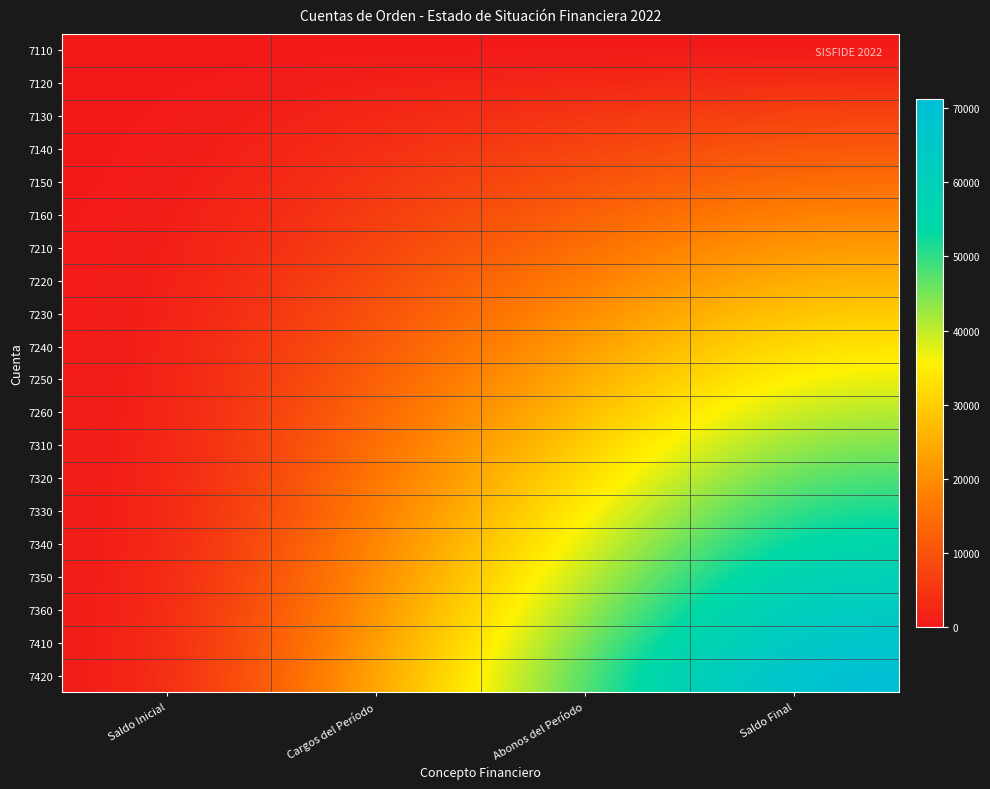

Reading right to left, list all the values displayed in this chart.

7110: Saldo Final=0.0	Abonos del Período=0.0	Cargos del Período=0.0	Saldo Inicial=0.0
7120: Saldo Final=3750.0	Abonos del Período=2500.0	Cargos del Período=1250.0	Saldo Inicial=0.0
7130: Saldo Final=7500.0	Abonos del Período=5000.0	Cargos del Período=2500.0	Saldo Inicial=0.0
7140: Saldo Final=11250.0	Abonos del Período=7500.0	Cargos del Período=3750.0	Saldo Inicial=0.0
7150: Saldo Final=15000.0	Abonos del Período=10000.0	Cargos del Período=5000.0	Saldo Inicial=0.0
7160: Saldo Final=18750.0	Abonos del Período=12500.0	Cargos del Período=6250.0	Saldo Inicial=0.0
7210: Saldo Final=22500.0	Abonos del Período=15000.0	Cargos del Período=7500.0	Saldo Inicial=0.0
7220: Saldo Final=26250.0	Abonos del Período=17500.0	Cargos del Período=8750.0	Saldo Inicial=0.0
7230: Saldo Final=30000.0	Abonos del Período=20000.0	Cargos del Período=10000.0	Saldo Inicial=0.0
7240: Saldo Final=33750.0	Abonos del Período=22500.0	Cargos del Período=11250.0	Saldo Inicial=0.0
7250: Saldo Final=37500.0	Abonos del Período=25000.0	Cargos del Período=12500.0	Saldo Inicial=0.0
7260: Saldo Final=41250.0	Abonos del Período=27500.0	Cargos del Período=13750.0	Saldo Inicial=0.0
7310: Saldo Final=45000.0	Abonos del Período=30000.0	Cargos del Período=15000.0	Saldo Inicial=0.0
7320: Saldo Final=48750.0	Abonos del Período=32500.0	Cargos del Período=16250.0	Saldo Inicial=0.0
7330: Saldo Final=52500.0	Abonos del Período=35000.0	Cargos del Período=17500.0	Saldo Inicial=0.0
7340: Saldo Final=56250.0	Abonos del Período=37500.0	Cargos del Período=18750.0	Saldo Inicial=0.0
7350: Saldo Final=60000.0	Abonos del Período=40000.0	Cargos del Período=20000.0	Saldo Inicial=0.0
7360: Saldo Final=63750.0	Abonos del Período=42500.0	Cargos del Período=21250.0	Saldo Inicial=0.0
7410: Saldo Final=67500.0	Abonos del Período=45000.0	Cargos del Período=22500.0	Saldo Inicial=0.0
7420: Saldo Final=71250.0	Abonos del Período=47500.0	Cargos del Período=23750.0	Saldo Inicial=0.0